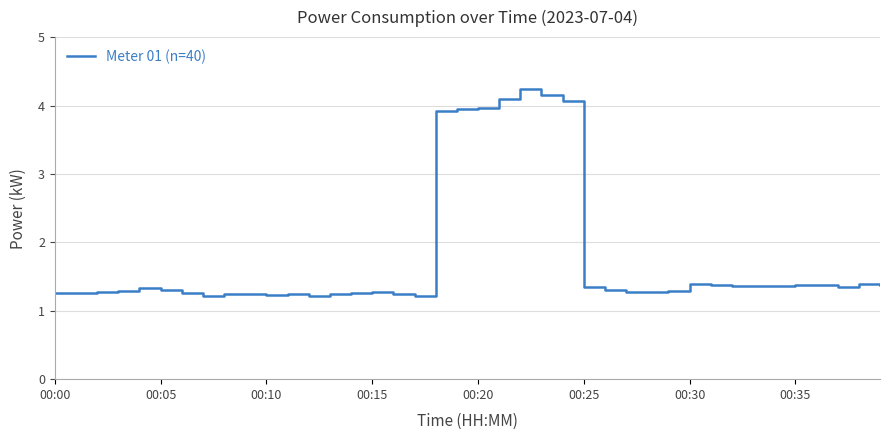

What is the difference between the maximum and minimum values?

3.0